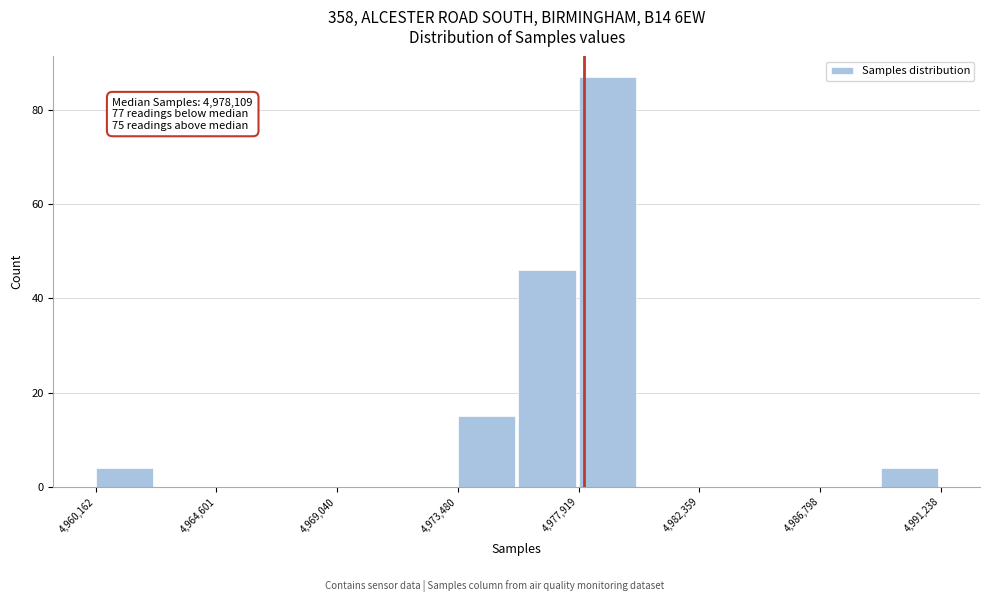

Over which range of the x-axis is the bar tallest?

4978000 to 4980000